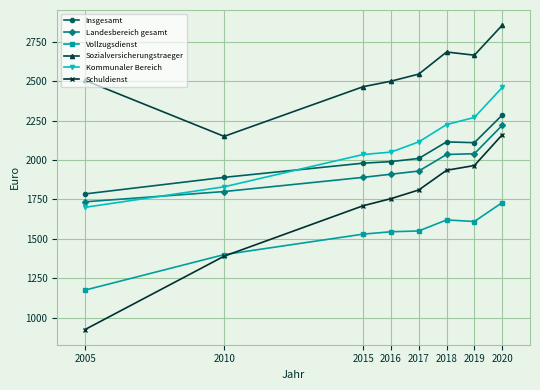

What is the difference between the maximum and second lowest values in the Landesbereich gesamt series?

420